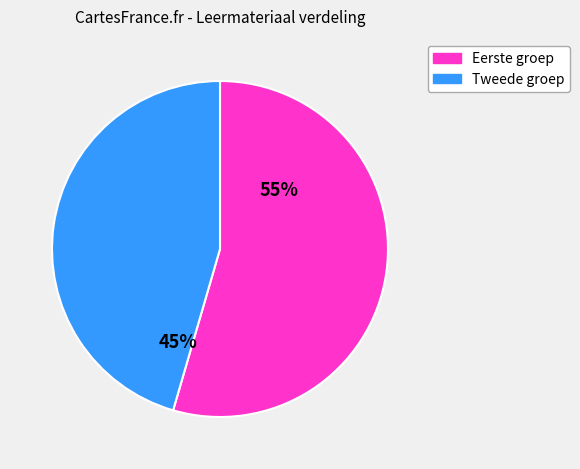

Is there a majority slice in this chart?

Yes